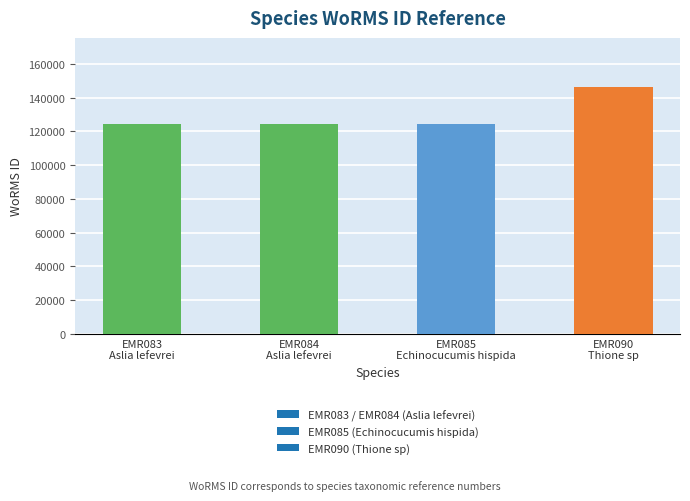

What position from the right is EMR085
Echinocucumis hispida?

2